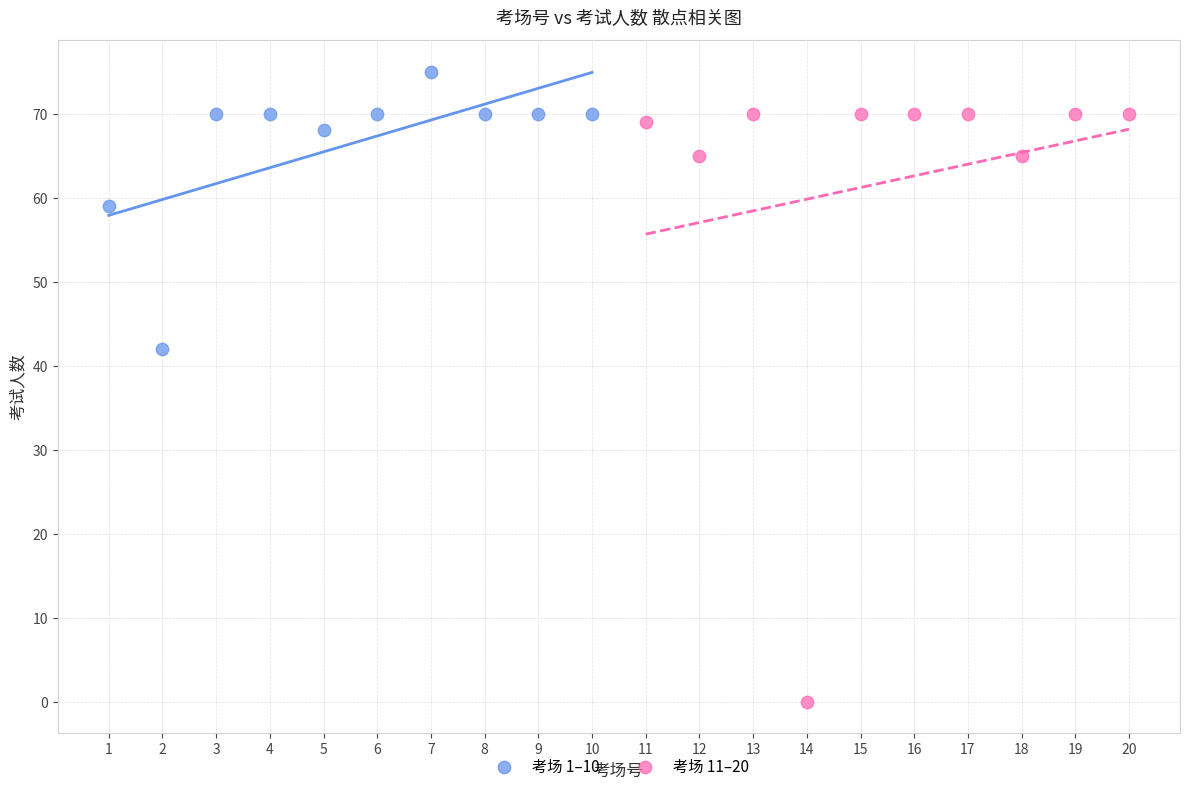

Which series contains the highest Y value?

考场 1–10